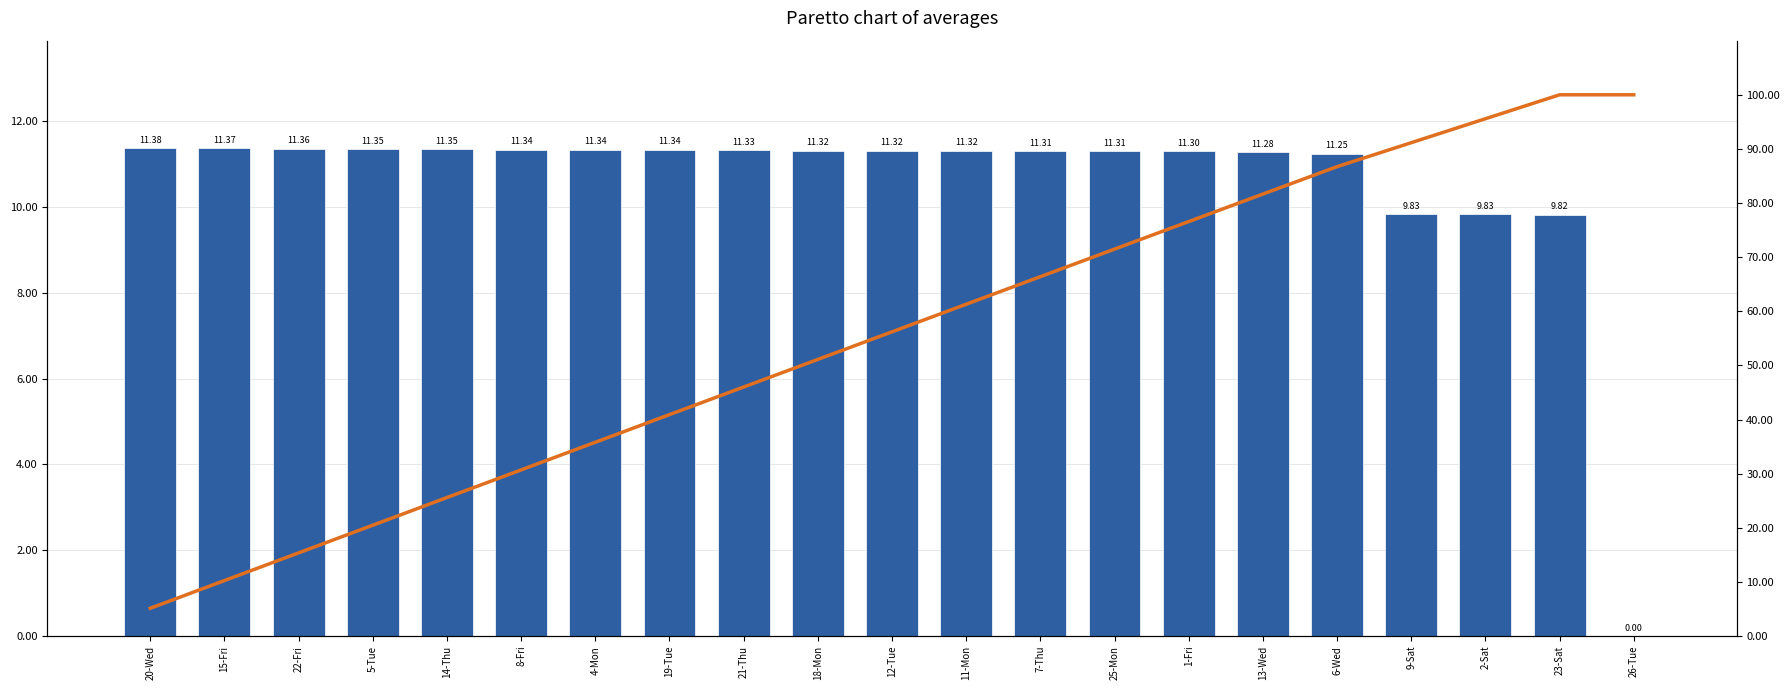

Between 1-Fri and 15-Fri, which is larger?

15-Fri